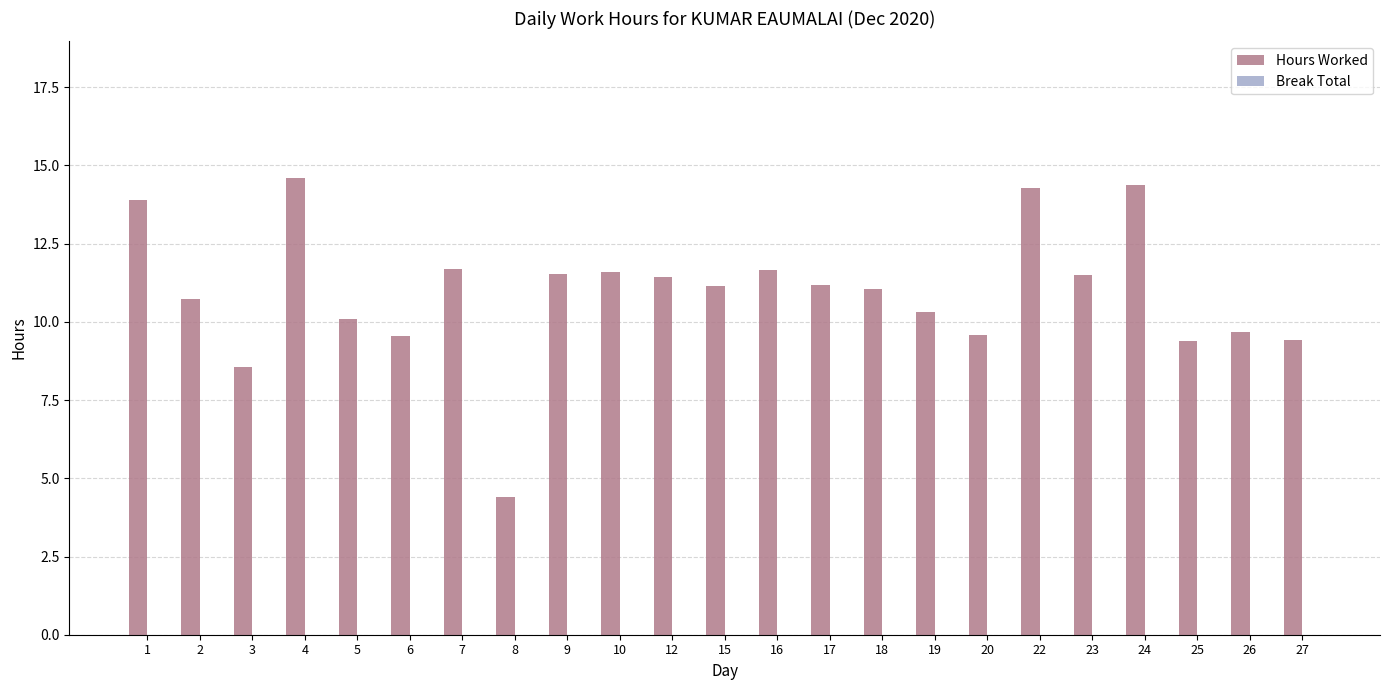

At which category does the chart reach its minimum across all series?

8